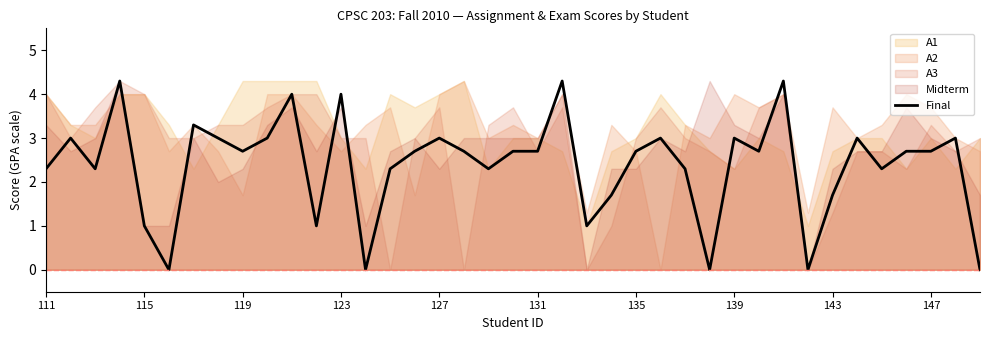

What is the highest value of the Final series?

4.3